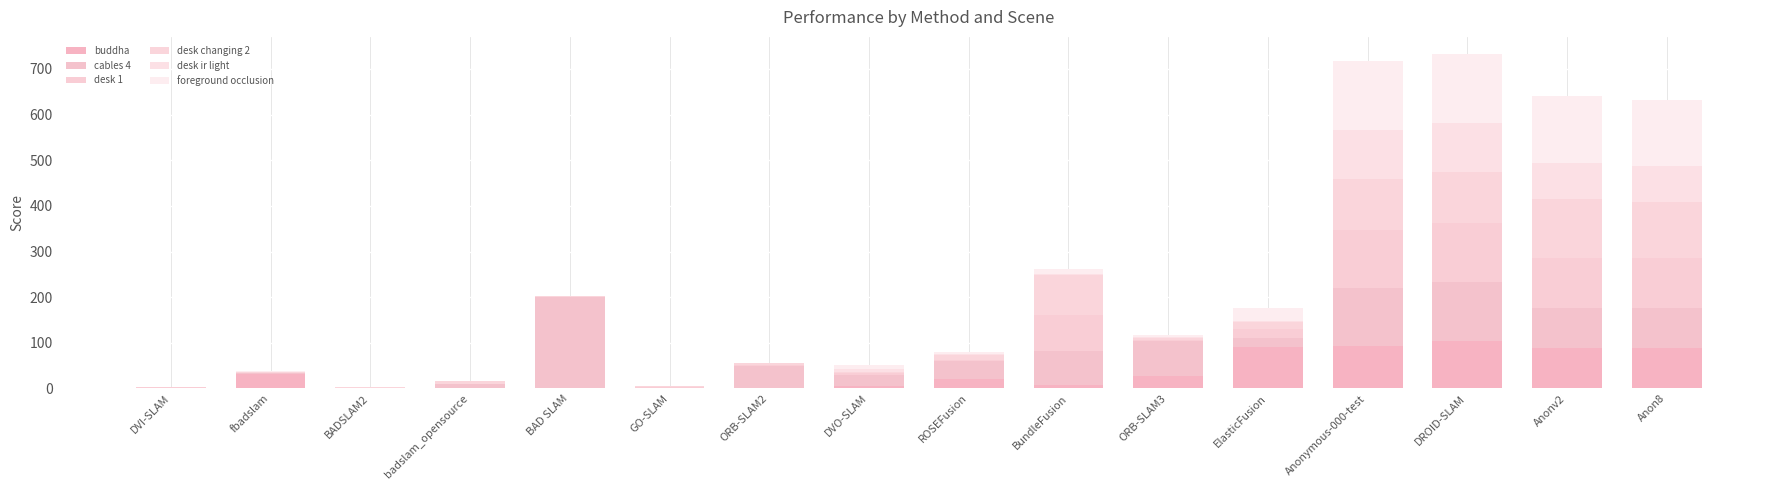

How many categories are shown in the chart?

16